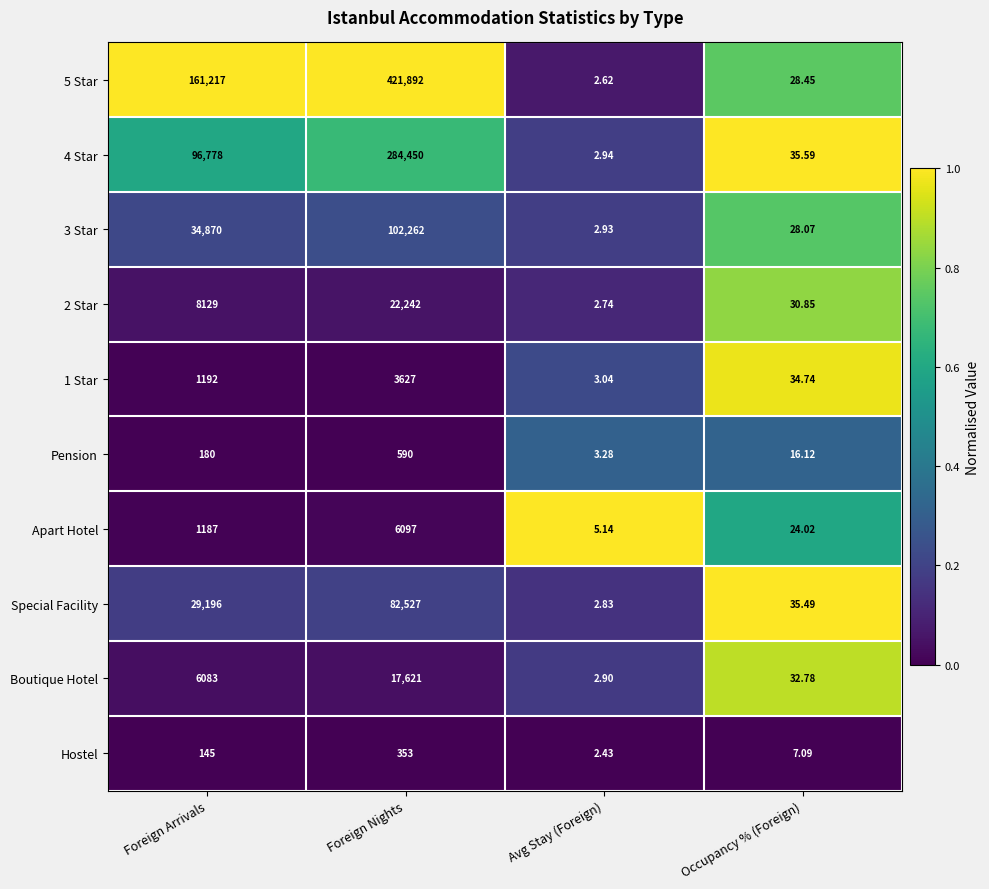

What is the difference between the highest and lowest values at Foreign Nights?

421539.0